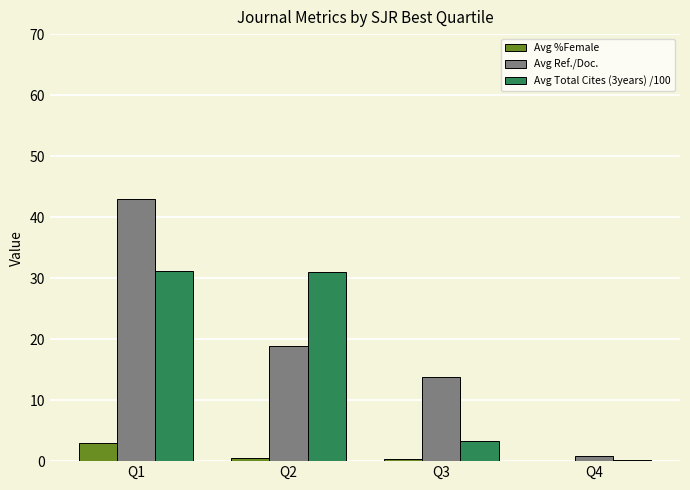

At which category does the chart reach its peak across all series?

Q1